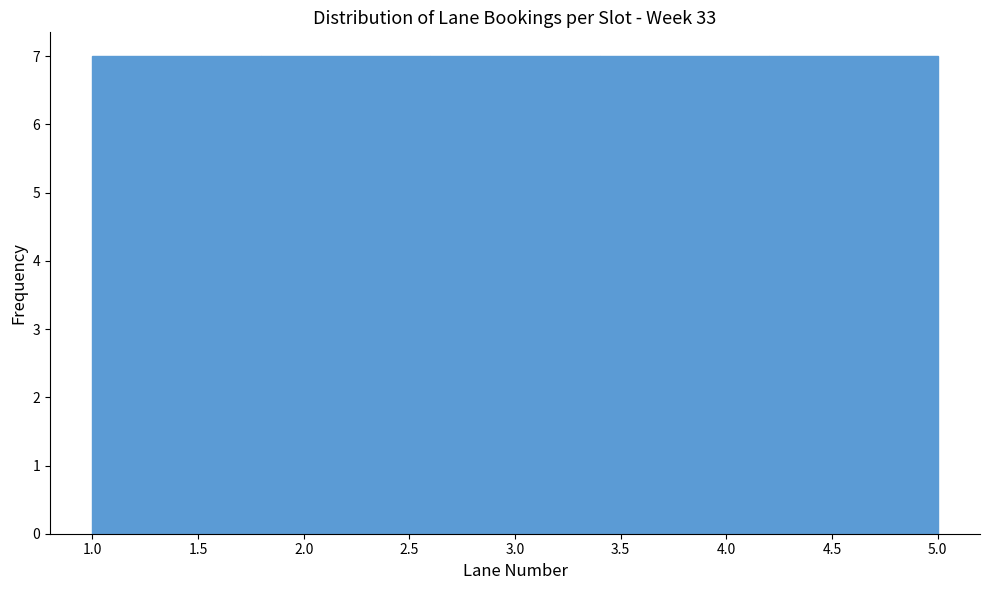

How tall is the bar that spans 4.2 to 5.0 on the x-axis? The values are not printed on the chart, so give them approximately, as read against the axis.

7